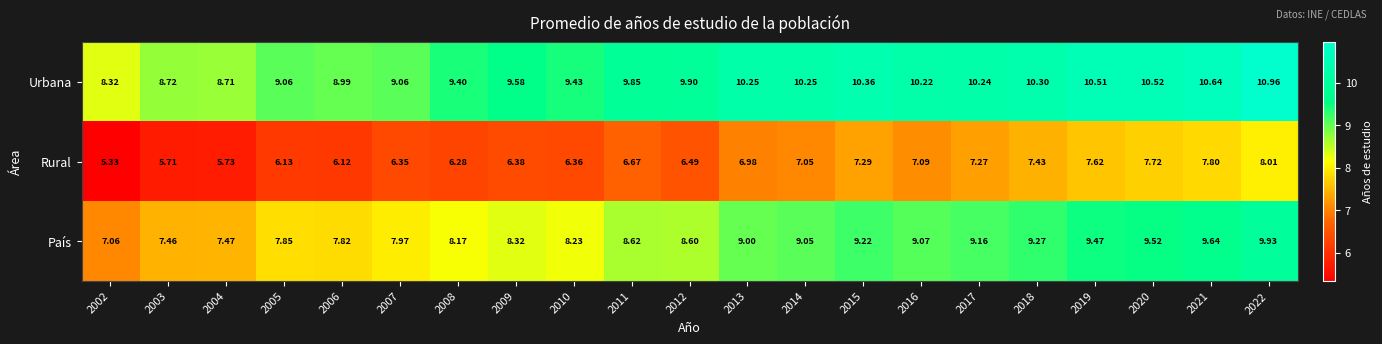

At 2014, list the series in order from largest to smallest.

Urbana, País, Rural